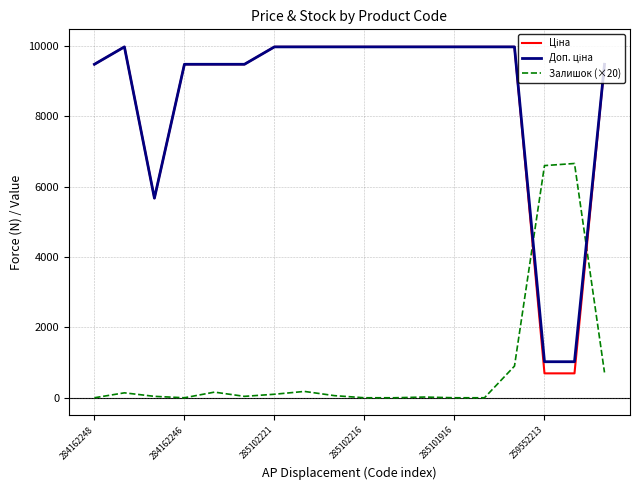

Reading left to right, list all the values displayed in this chart.

Ціна: 9480.1	9975.0	5673.8	9480.1	9480.1	9480.1	9975.0	9975.0	9975.0	9975.0	9975.0	9975.0	9975.0	9975.0	9975.0	693.7	693.7	9480.1
Доп. ціна: 9480.1	9975.0	5673.8	9480.1	9480.1	9480.1	9975.0	9975.0	9975.0	9975.0	9975.0	9975.0	9975.0	9975.0	9975.0	1024.6	1024.6	9480.1
Залишок (×20): 0.0	140.0	40.0	0.0	160.0	40.0	100.0	180.0	60.0	0.0	0.0	20.0	0.0	0.0	900.0	6600.0	6660.0	720.0